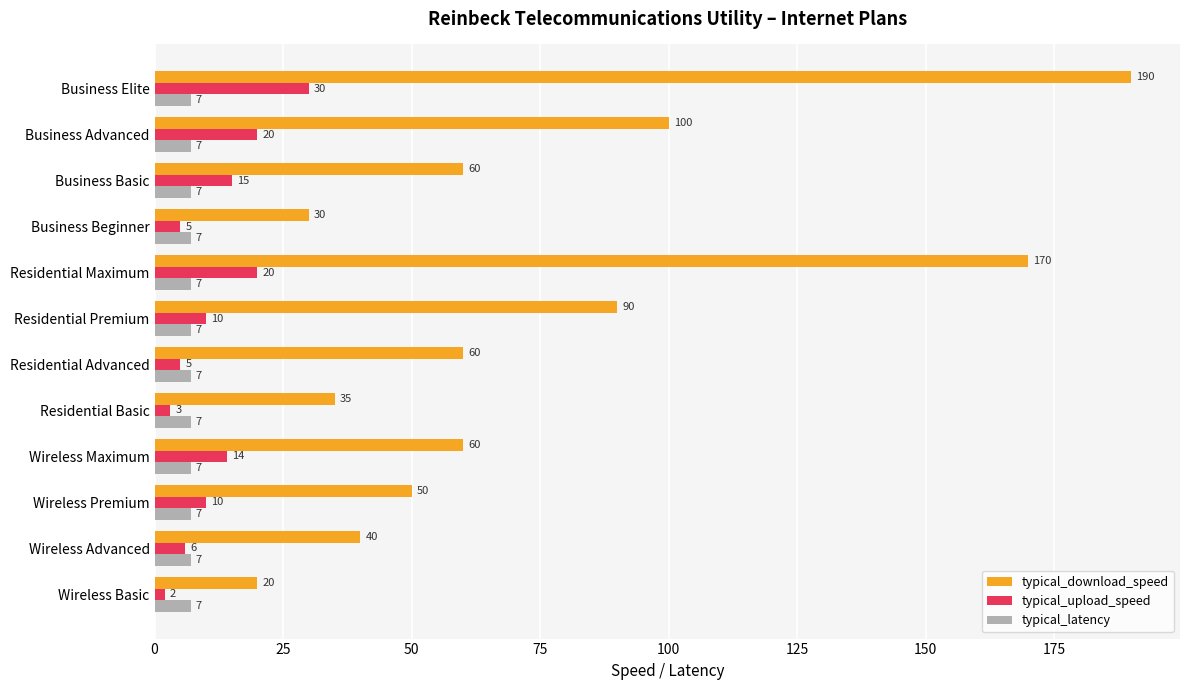

Is the value of typical_download_speed at Business Advanced greater than the value of typical_upload_speed at Residential Maximum?

Yes